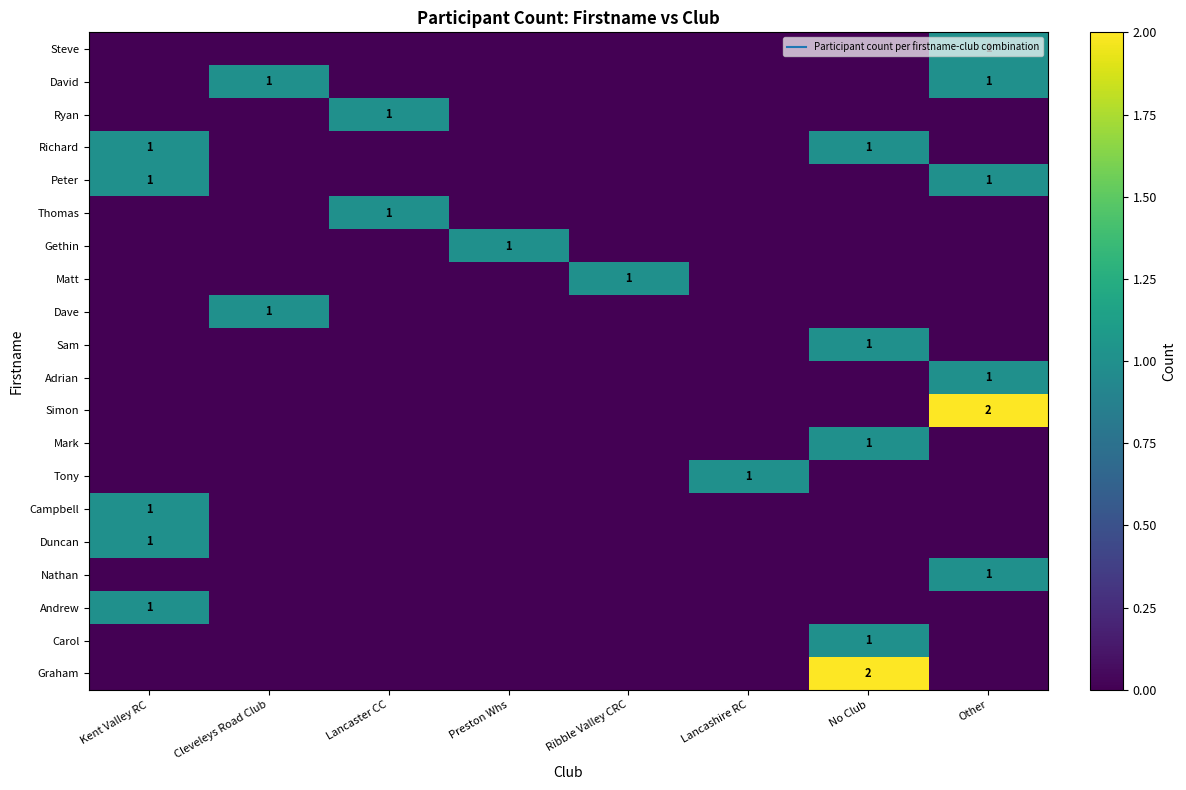

Rank the categories by Simon value from lowest to highest.

Kent Valley RC, Cleveleys Road Club, Lancaster CC, Preston Whs, Ribble Valley CRC, Lancashire RC, No Club, Other